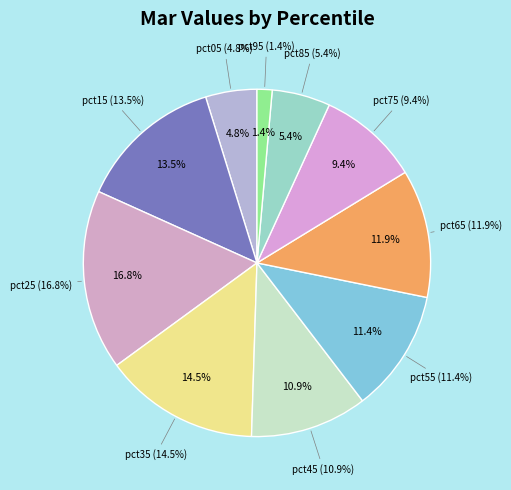

How many slices are in this pie chart?

10